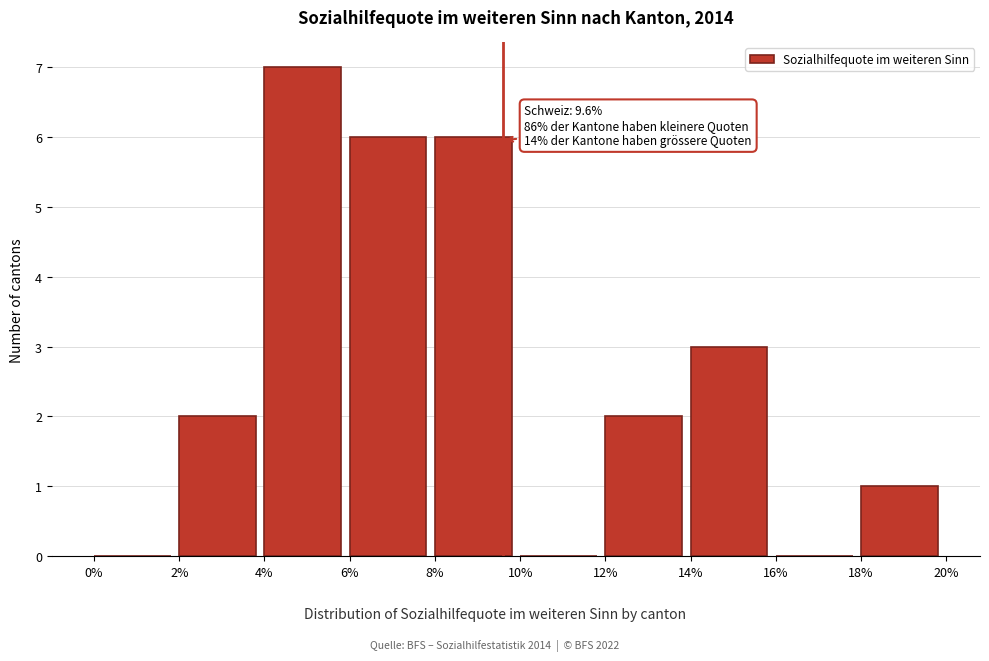

Which range on the x-axis has the tallest bar?

4% to 6%